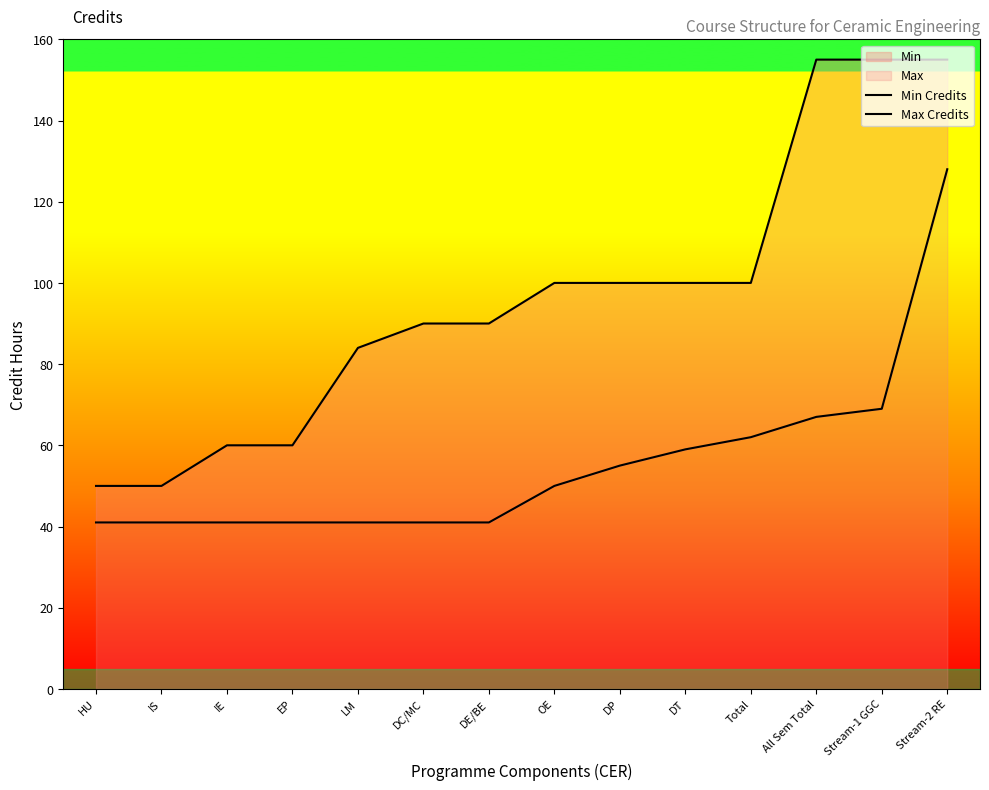

Which series changed the most between IE and EP?

Min Credits